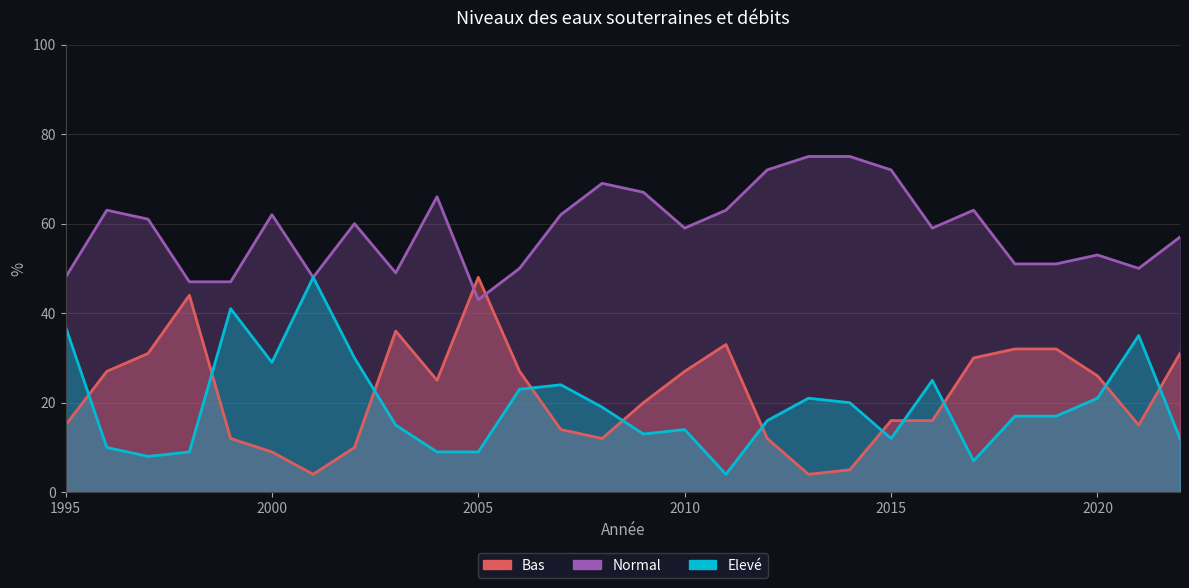

What is the value of the Normal point at the 18th from the left?

72